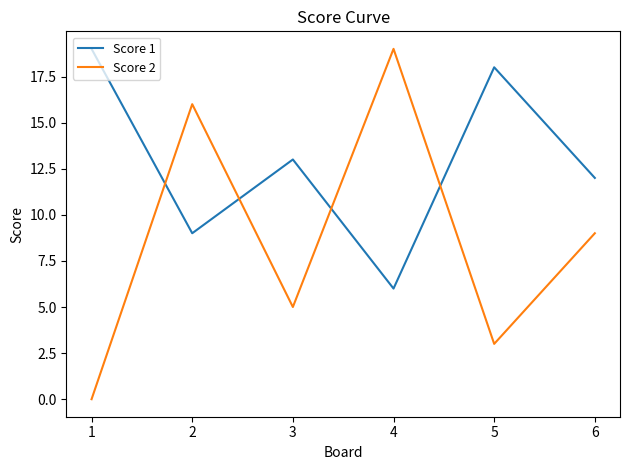

Which series has the largest total across all categories?

Score 1